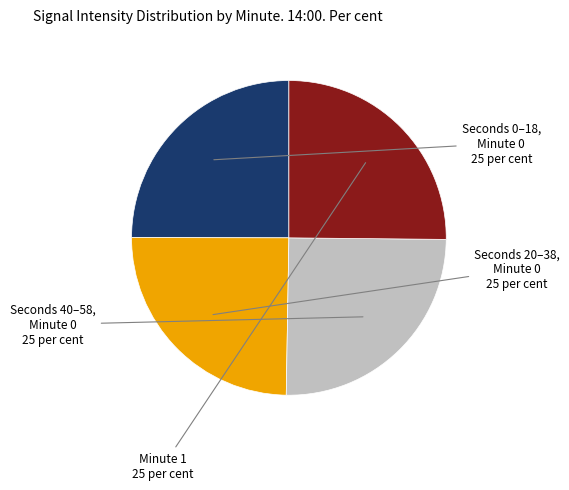

Count the number of slices in the pie.

4